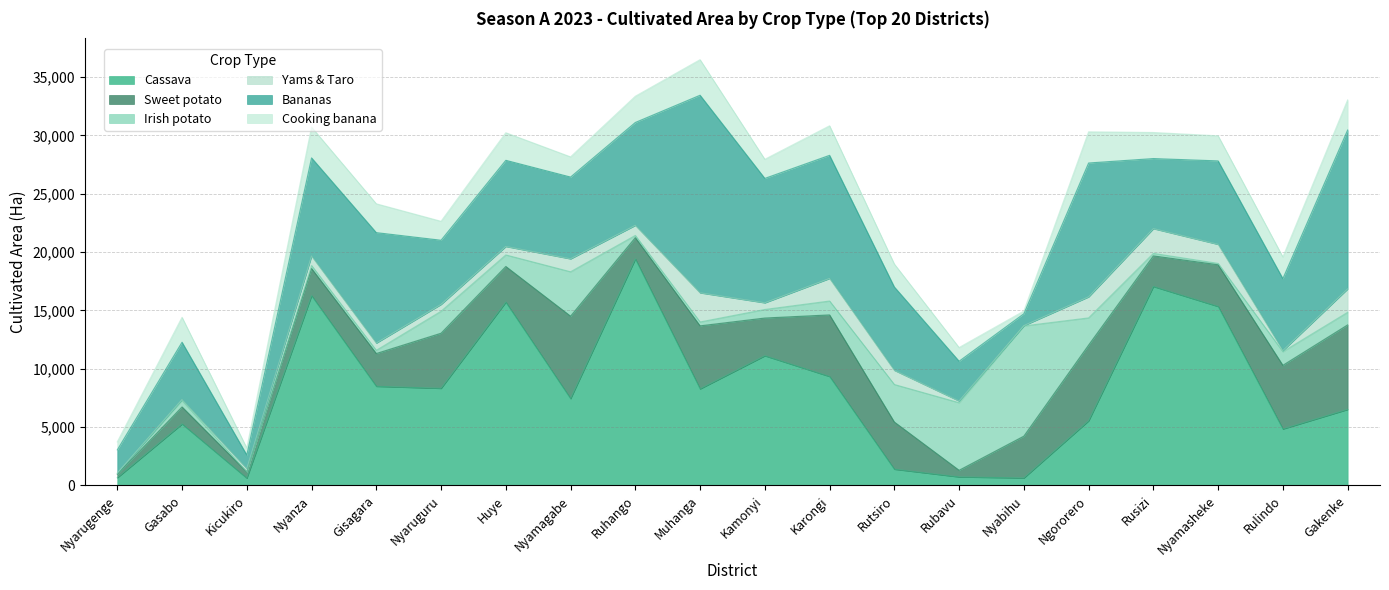

Count the number of categories in the chart.

20